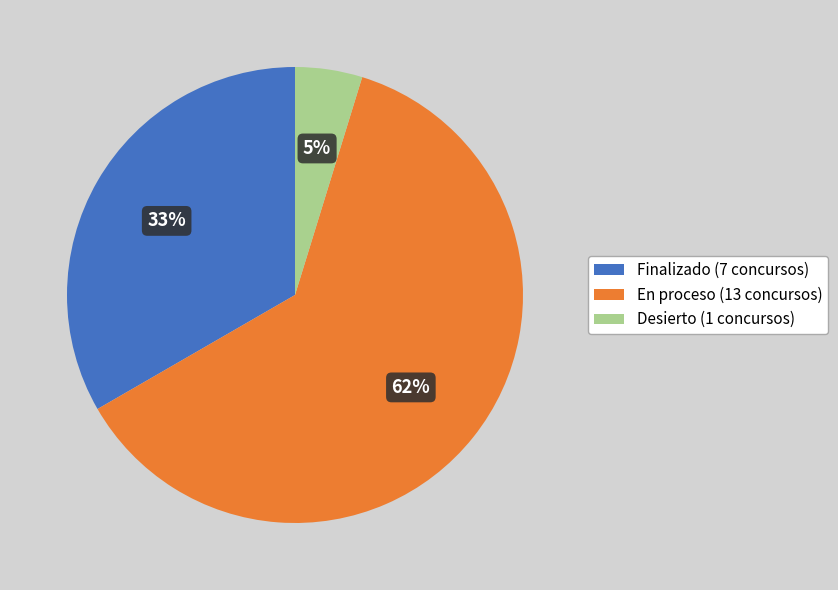

True or false: Finalizado accounts for 39% of the total.

False